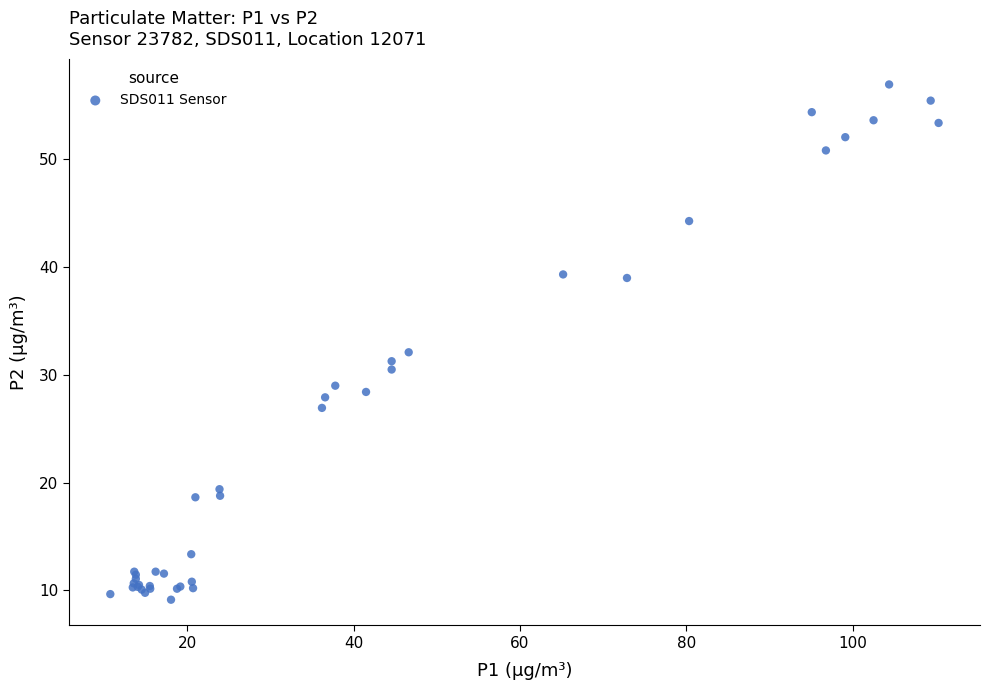

What Y value in the scatter plot is closest to 33?

32.1